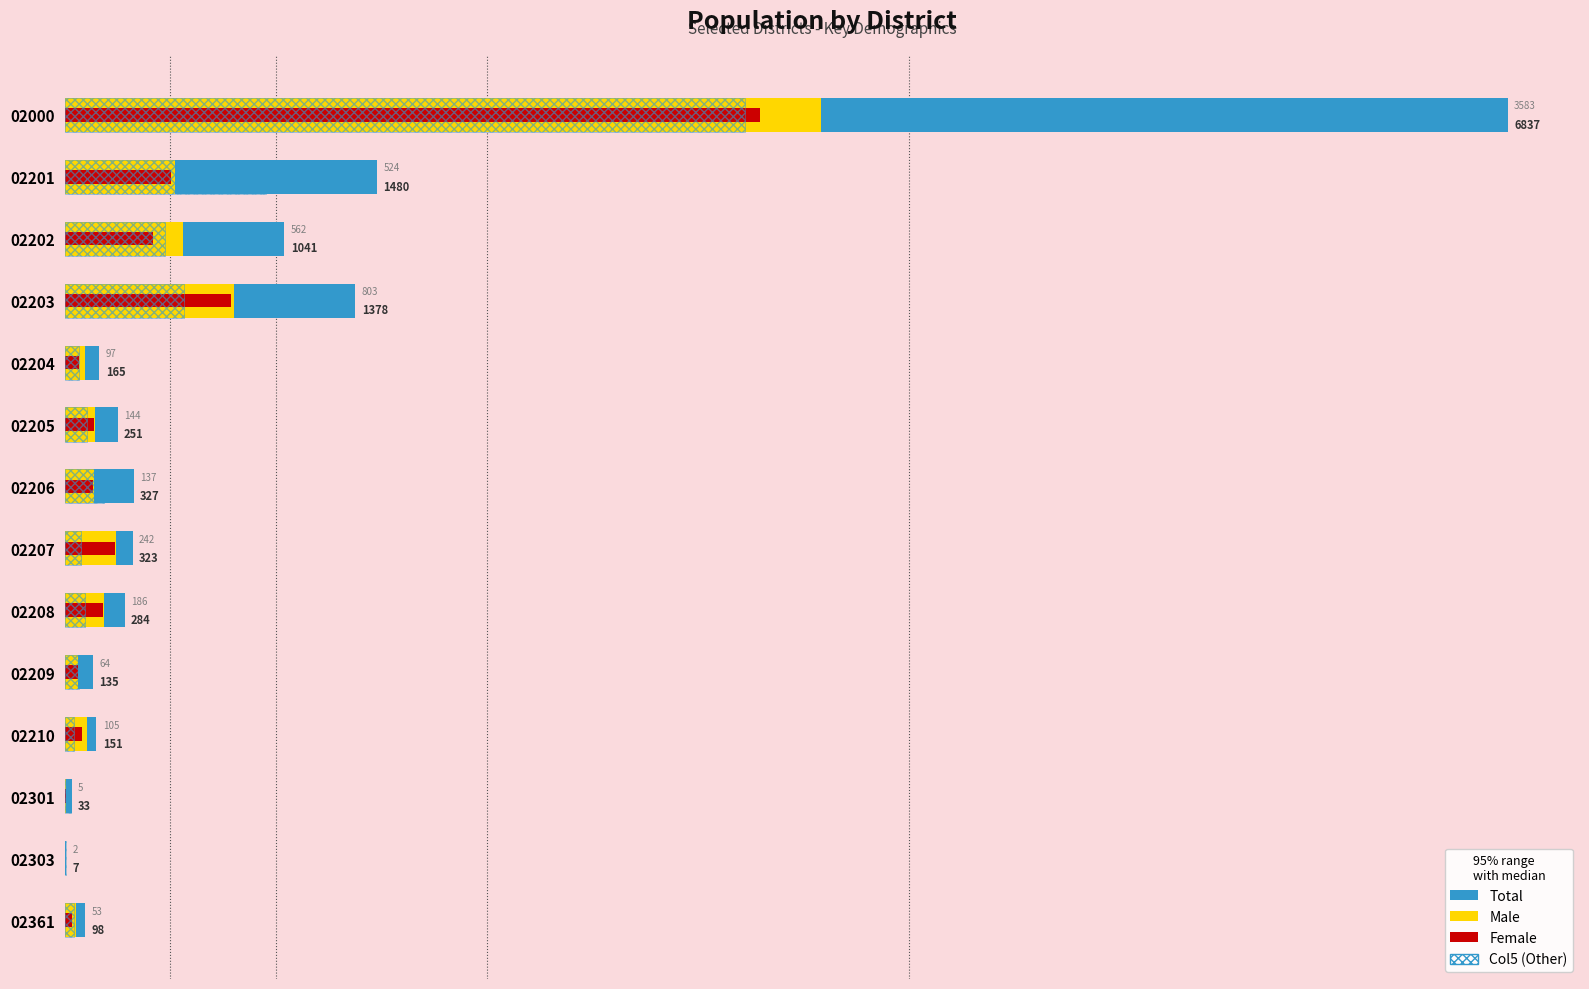

What is the average value of the Male series?

465